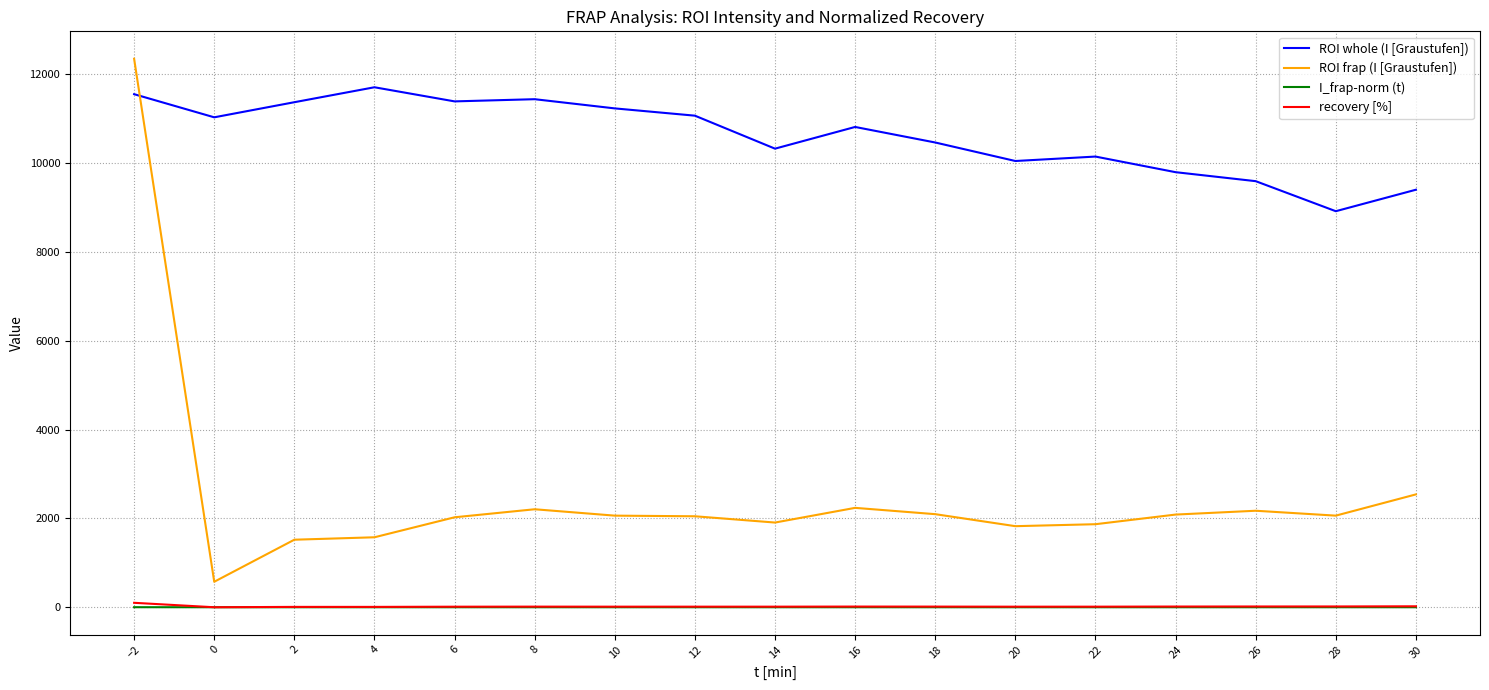

Which series has the largest total across all categories?

ROI whole (I [Graustufen])